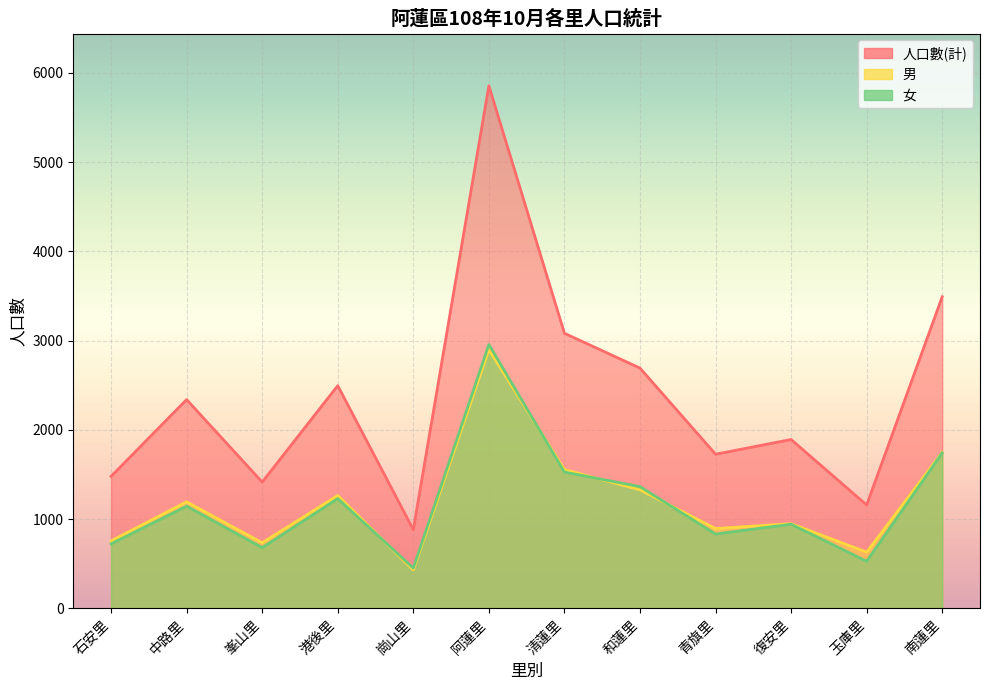

Which category has the highest value in the 男 series?

阿蓮里